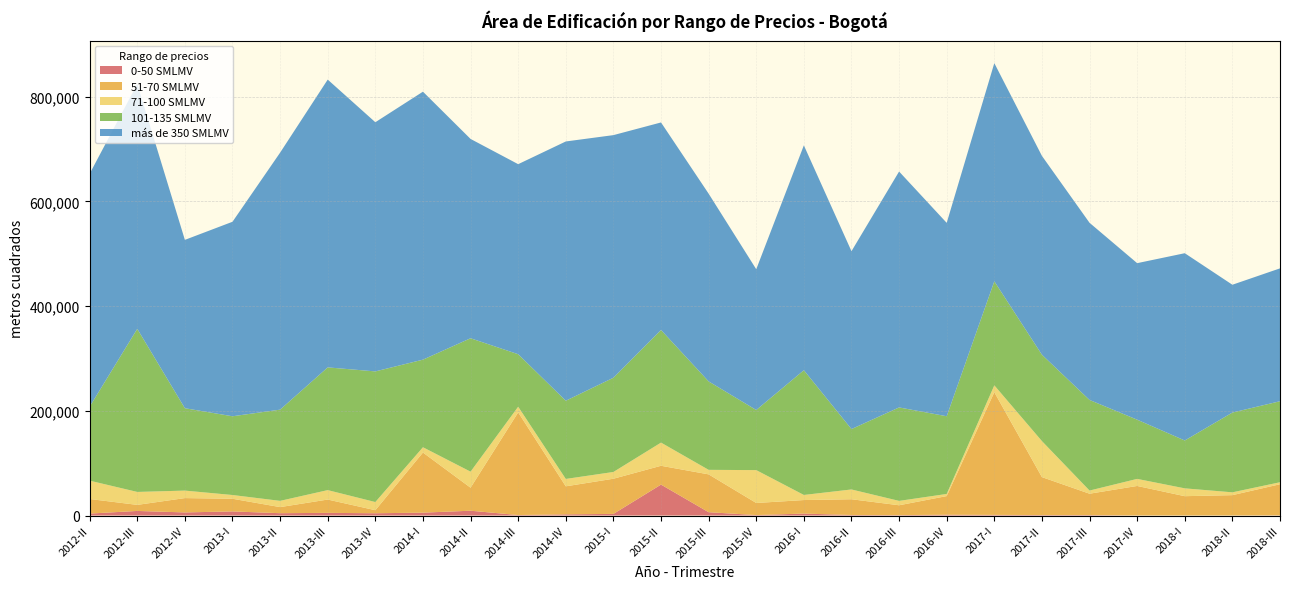

Reading left to right, transcribe all the data shown in this chart.

0-50 SMLMV: 3718	8744	5923	7835	4443	5082	4339	5486	9176	901	2272	3100	59104	6336	861	3703	999	743	1555	1219	896	869	151	122	112	322
51-70 SMLMV: 27864	11583	27391	24189	11633	25446	5802	114854	43980	196162	53521	67192	35938	72306	23084	25856	30102	18844	35579	234445	72487	40801	56344	36831	38818	59439
71-100 SMLMV: 35028	24726	14294	7160	11936	17998	15596	10113	30642	10861	14095	12898	44277	8629	62802	9720	18681	8360	4064	13071	68829	6034	13481	14948	5379	3805
101-135 SMLMV: 141315	311641	157416	150455	174280	234509	249621	167361	254894	100275	149441	180059	215186	168986	114871	238347	115402	178560	148488	198799	165043	173107	113147	91454	152430	154791
más de 350 SMLMV: 445041	467740	321655	371615	491026	549866	476077	512003	380831	363106	495359	463554	396514	358705	268931	429634	339858	450748	369478	416825	379851	338471	299052	357834	244195	253876